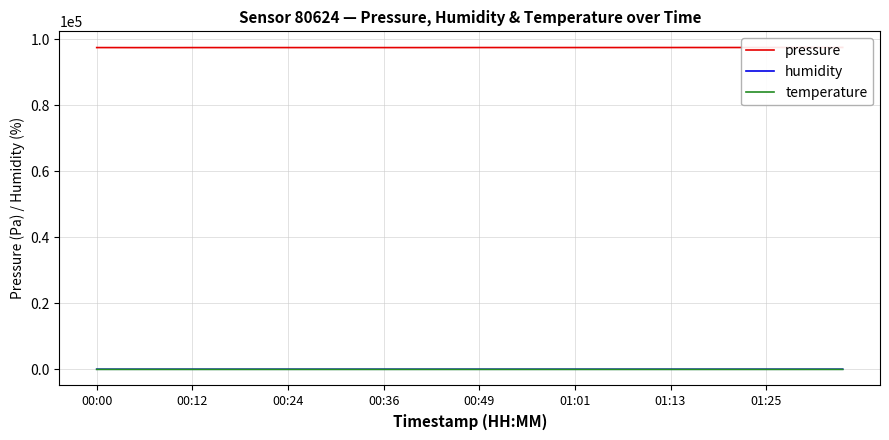

Reading left to right, extract all data points from this chart.

pressure: 97409.8	97407.5	97398.6	97402.9	97398.8	97407.5	97409.5	97403.6	97413.4	97411.6	97408.9	97409.5	97409.7	97411.2	97406.2	97405.0	97407.7	97406.9	97414.8	97415.3	97418.9	97422.4	97419.7	97417.5	97416.6	97419.1	97419.9	97418.7	97422.9	97427.8	97425.0	97430.4	97426.3	97430.6	97431.1	97430.0	97453.0	97442.4	97441.9	97448.9
humidity: 69.8	69.9	70.0	70.7	70.1	69.9	69.5	70.1	70.1	70.1	70.3	70.1	70.1	70.3	70.1	70.0	70.2	70.2	69.6	70.1	70.2	69.9	69.9	70.2	70.3	69.7	70.0	69.9	69.8	69.8	70.0	70.2	70.1	71.0	71.0	71.0	71.0	71.4	71.7	71.7
temperature: 13.7	13.7	13.7	13.6	13.6	13.6	13.7	13.6	13.6	13.5	13.5	13.6	13.5	13.5	13.5	13.5	13.5	13.5	13.5	13.4	13.4	13.4	13.4	13.4	13.4	13.4	13.4	13.4	13.4	13.4	13.4	13.4	13.3	13.2	13.2	13.2	13.2	13.1	13.0	12.9